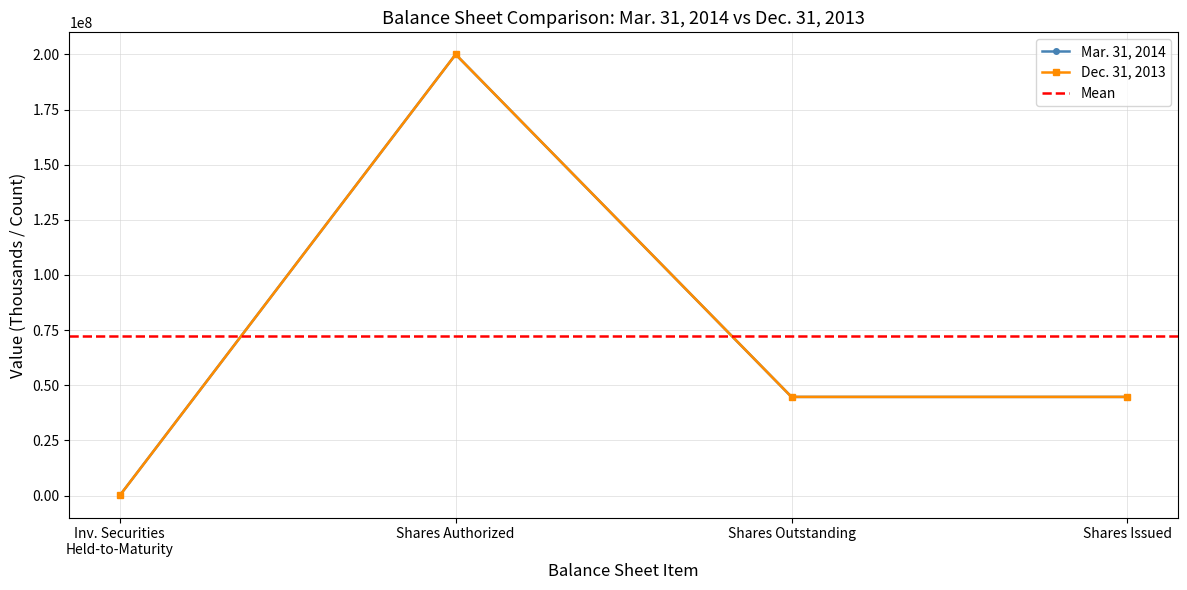

What is the difference between the second highest and minimum values in the Mar. 31, 2014 series?

44675225